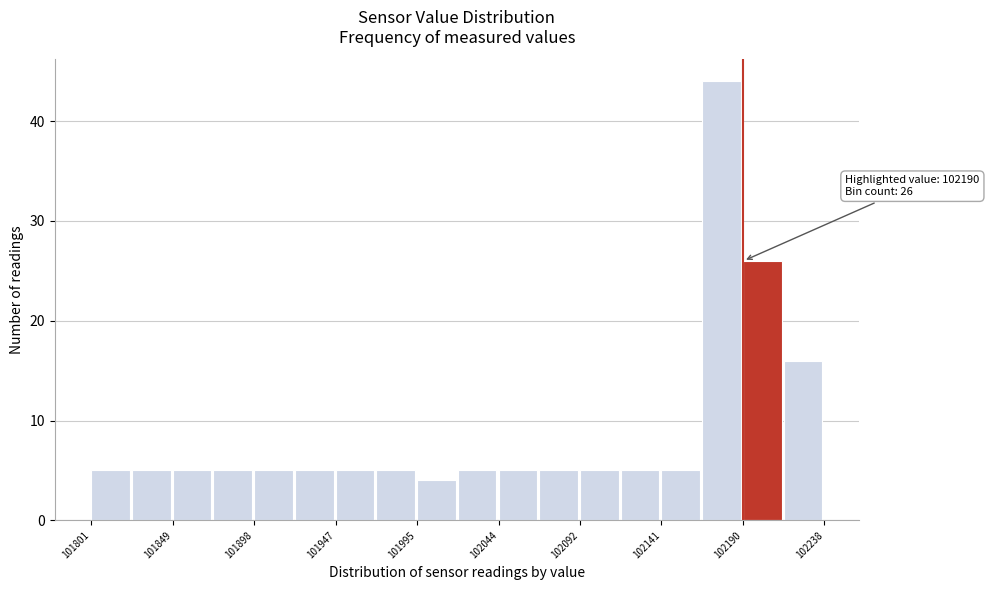

Which range on the x-axis has the tallest bar?

102165 to 102190